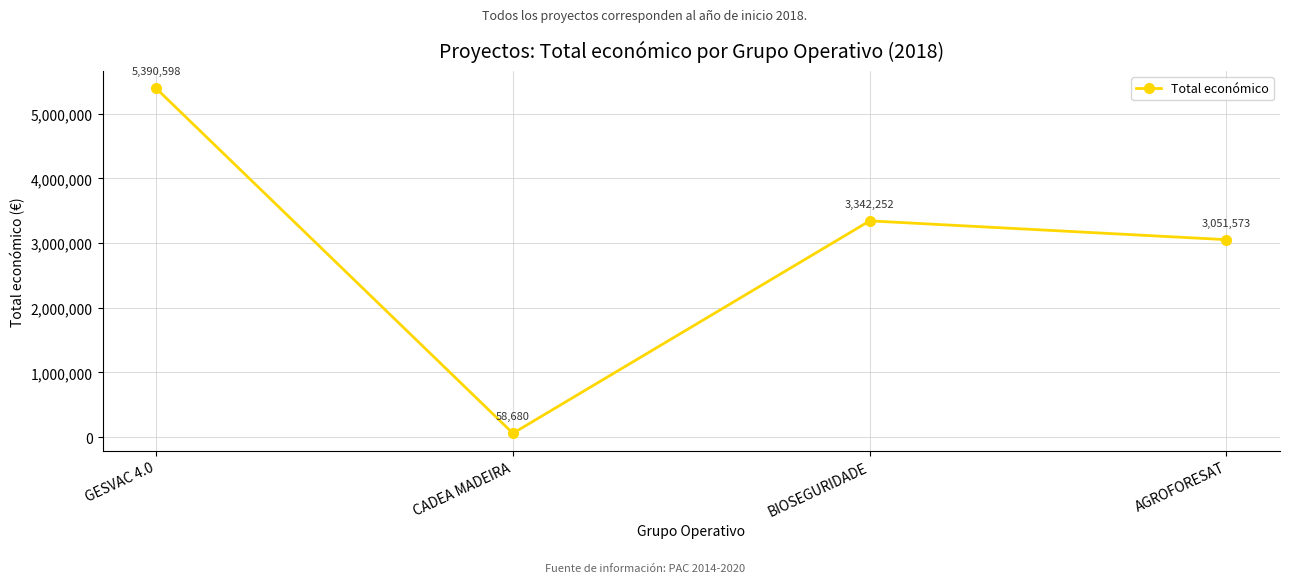

List the labels in order of value, smallest first.

CADEA MADEIRA, AGROFORESAT, BIOSEGURIDADE, GESVAC 4.0